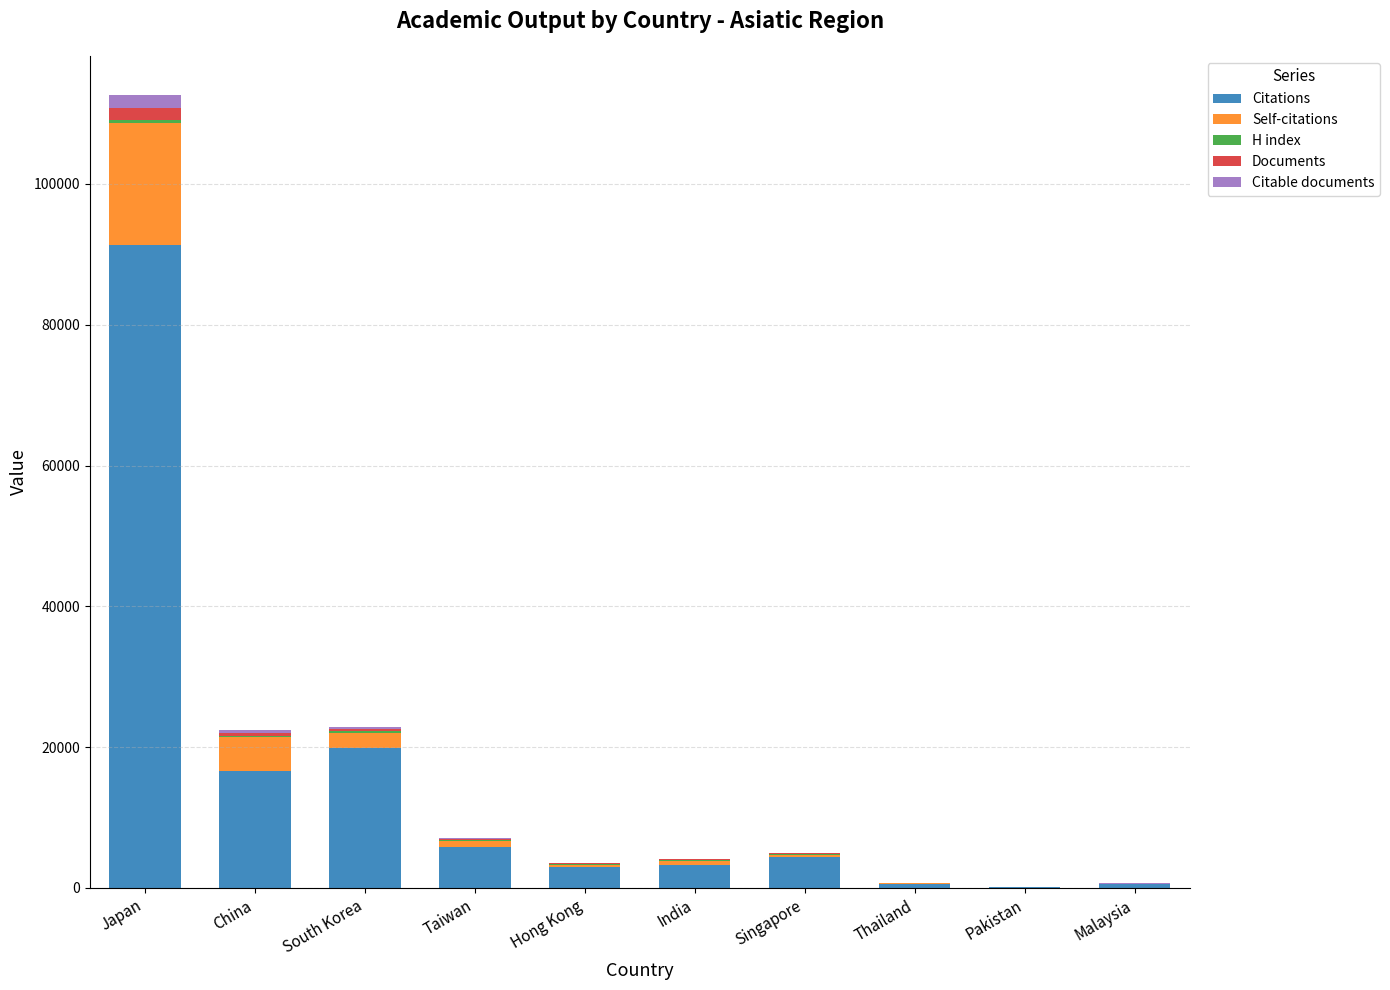

Does the chart contain stacked bars?

Yes